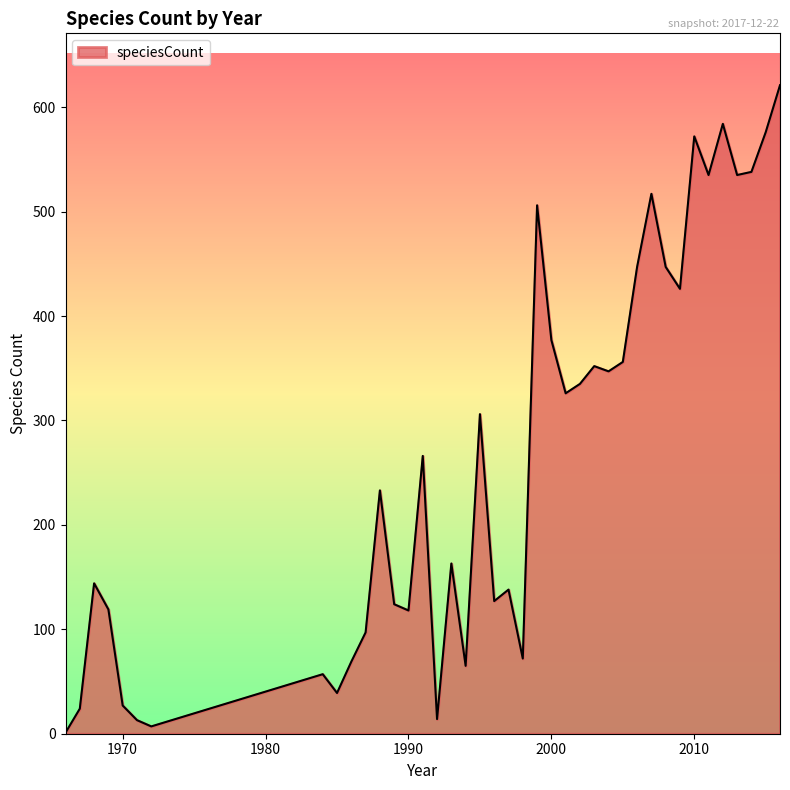

What is the difference between the maximum and minimum values?

620